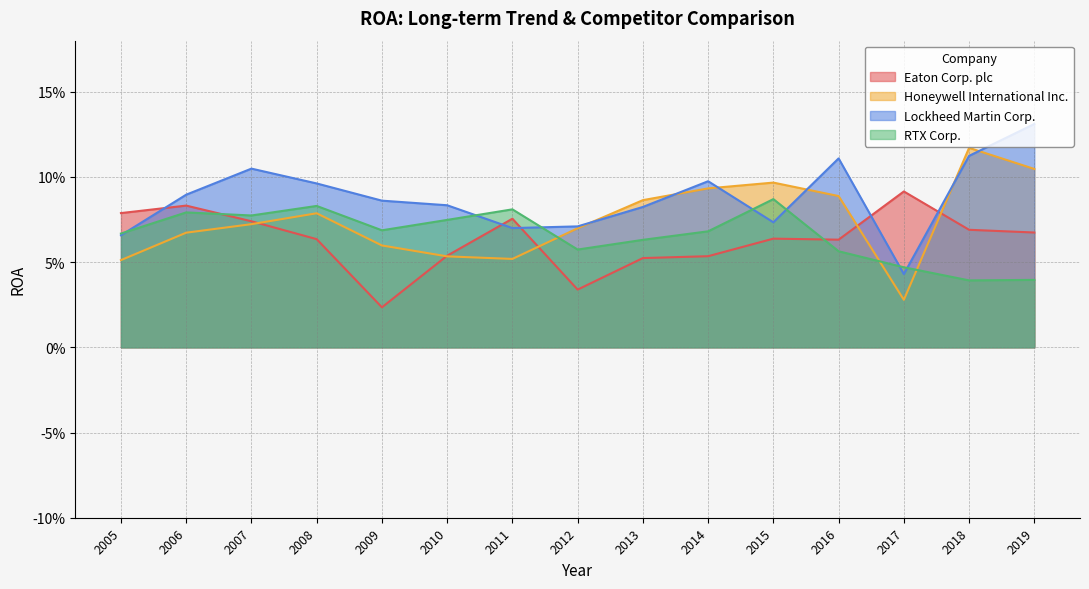

What is the total value across all series at 2005?

0.3